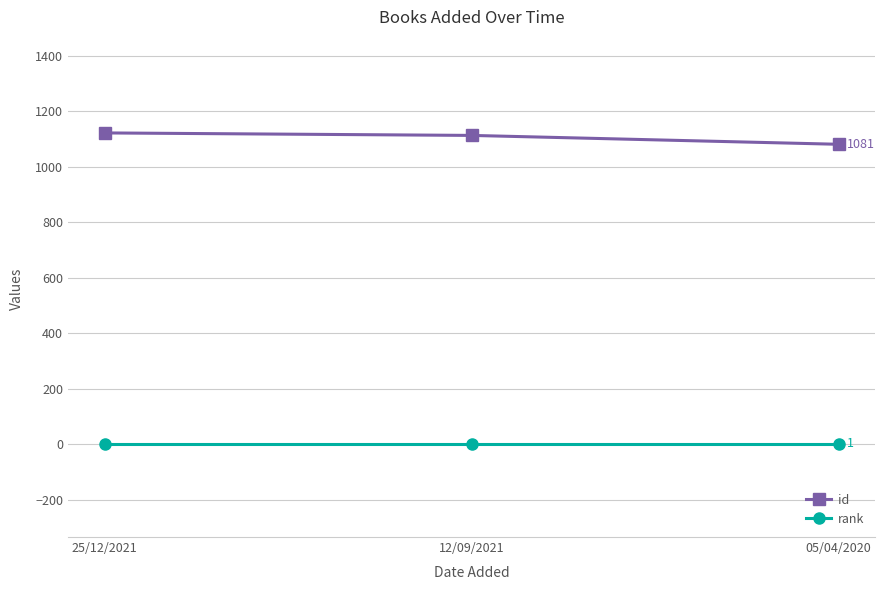

What is the spread (max minus min) of values at 25/12/2021?

1121